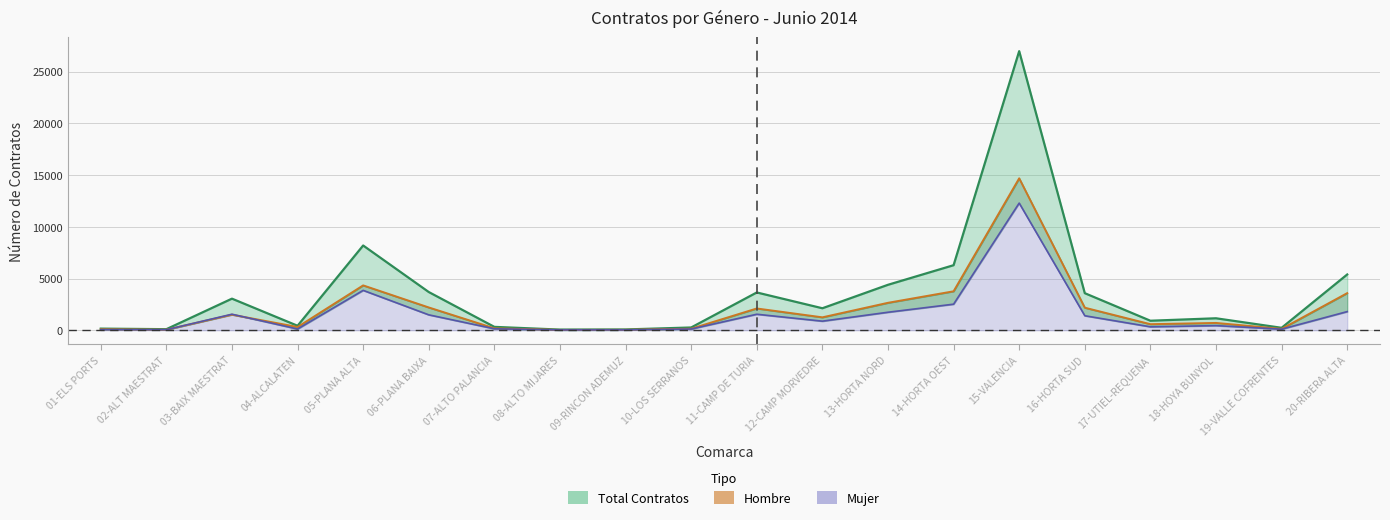

After their last crossing, which series has the higher values: Mujer (line) or Hombre (line)?

Hombre (line)